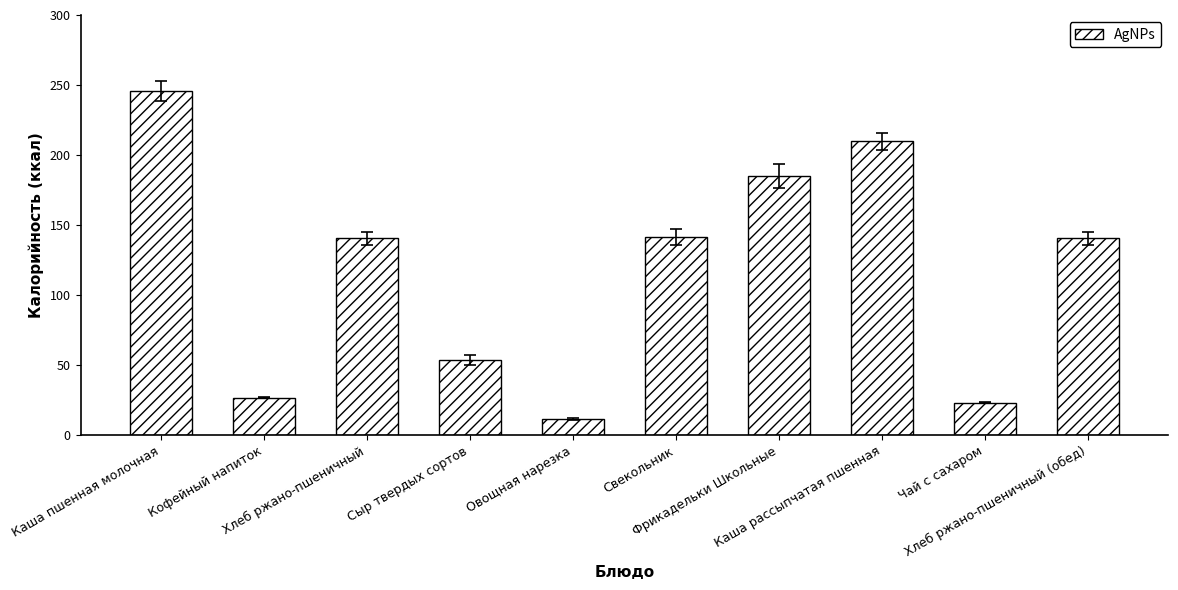

At which category does the chart reach its minimum across all series?

Овощная нарезка